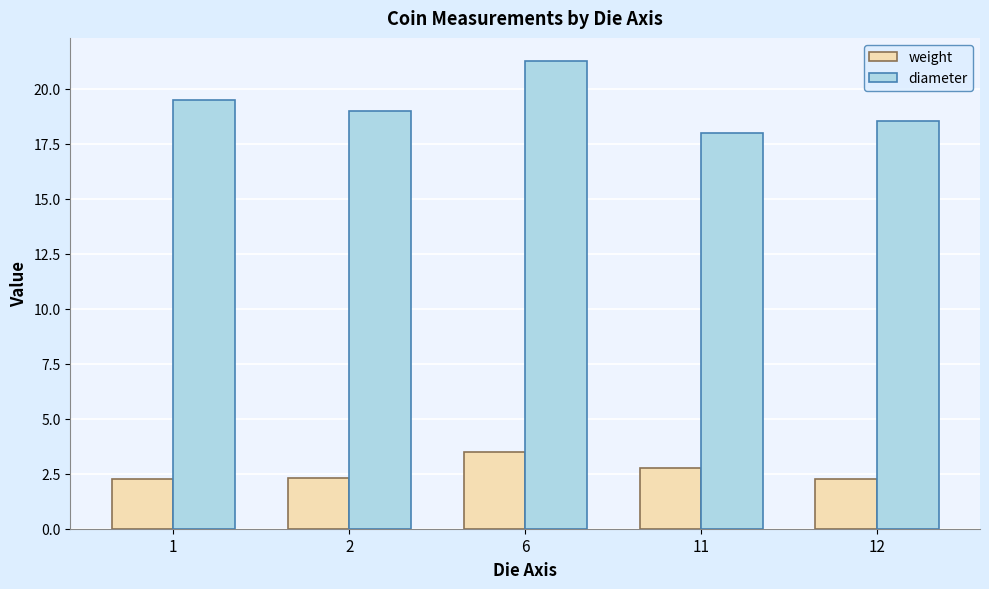

Between 1 and 12, which series saw the biggest shift?

diameter